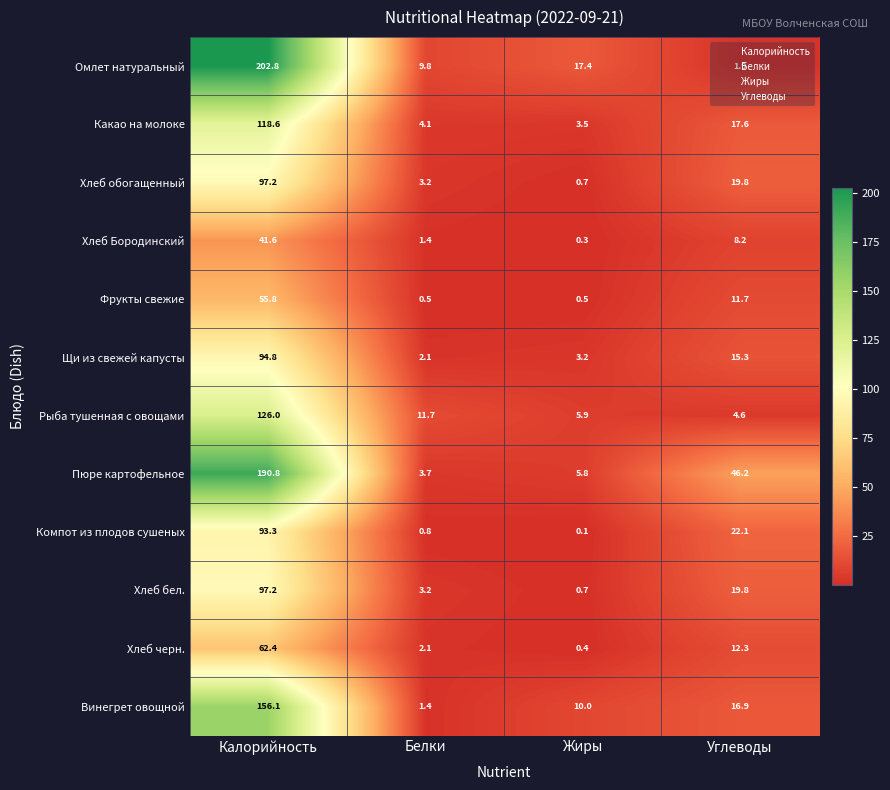

Rank the categories by Пюре картофельное value from lowest to highest.

Белки, Жиры, Углеводы, Калорийность